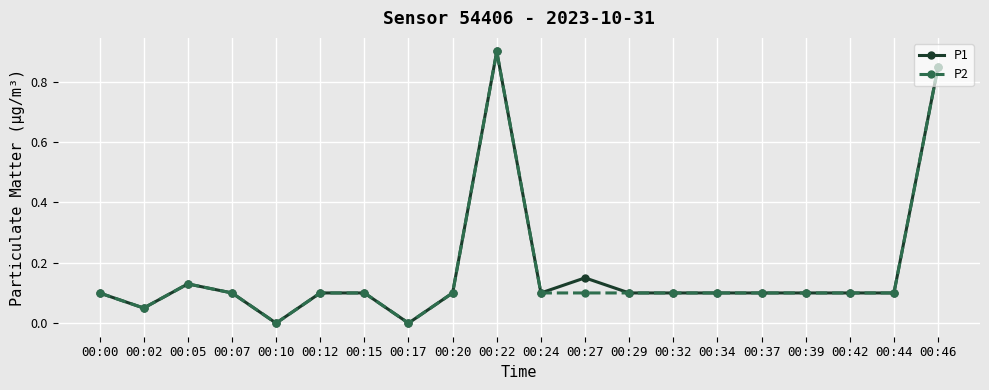

Where is the first local maximum for P2?

00:05